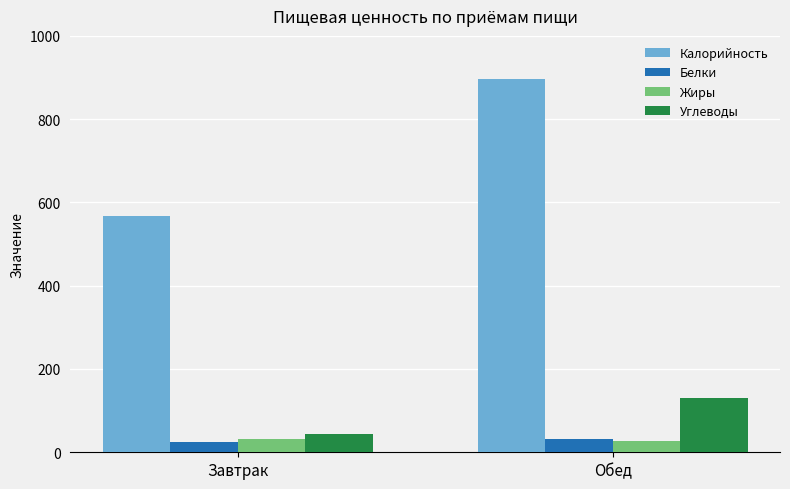

What is the total value across all series at Завтрак?

668.9